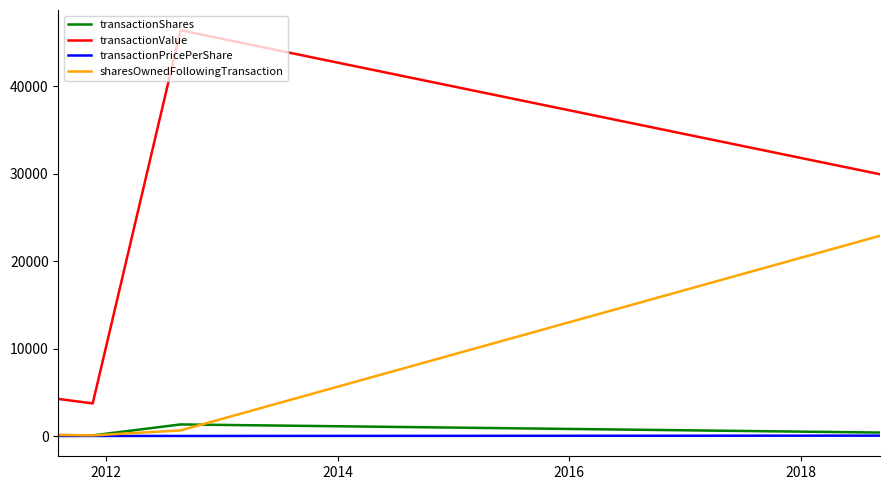

What is the smallest value displayed?

30.5